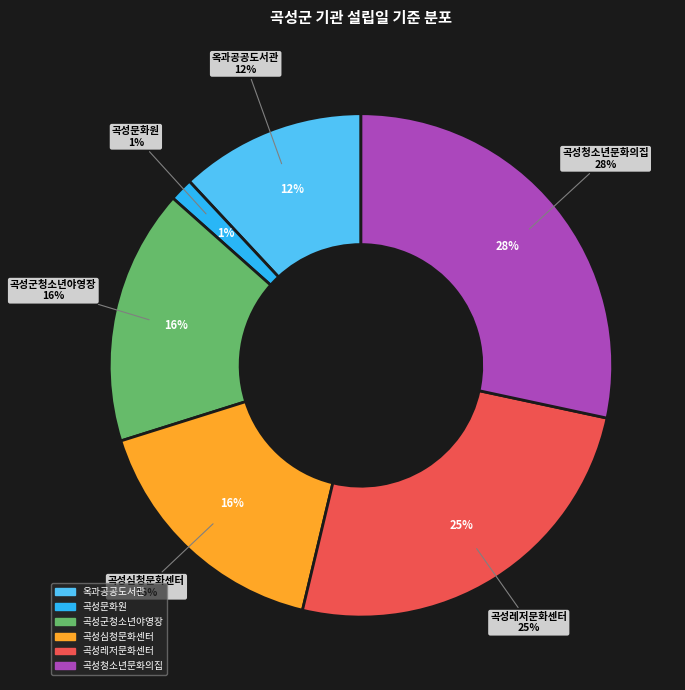

What is the largest slice in the pie chart?

곡성청소년문화의집